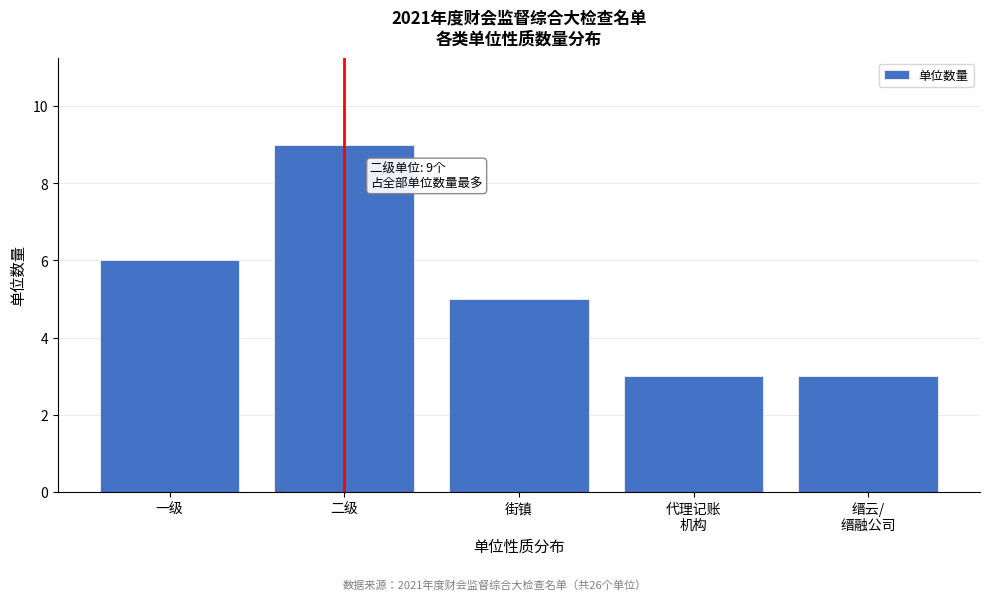

Reading left to right, what are all the values shown in this chart?

6	9	5	3	3